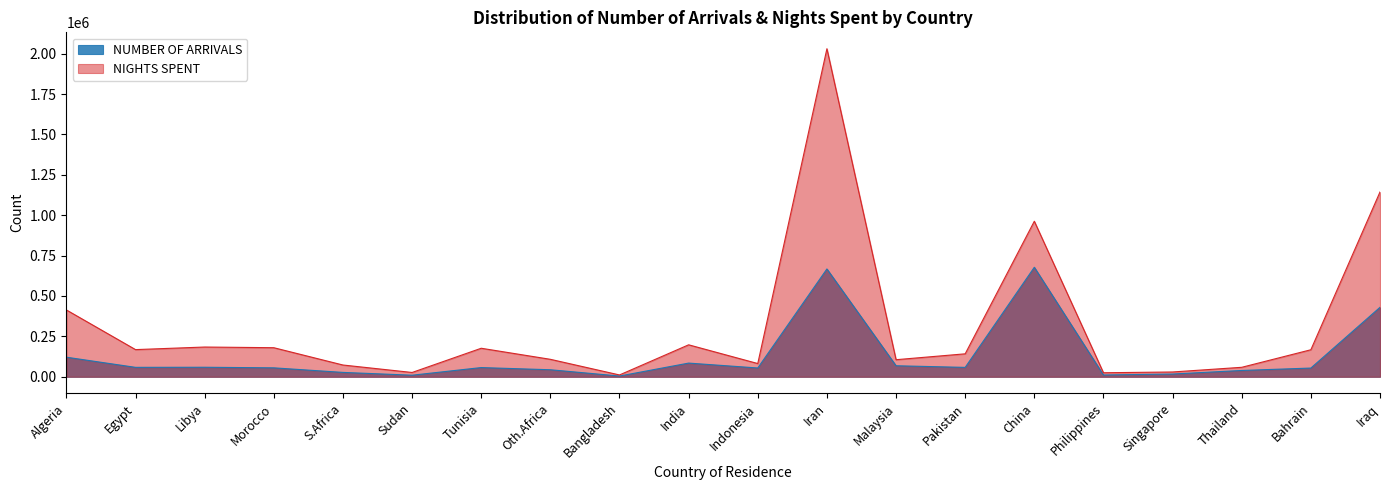

How many interior local valleys does the NUMBER OF ARRIVALS series have?

6